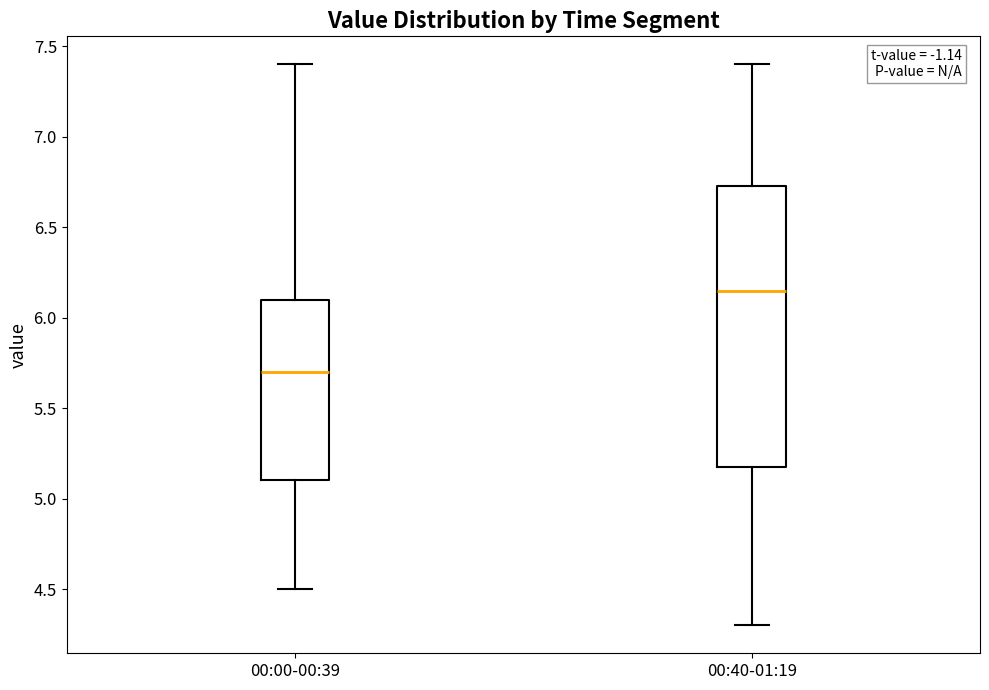

Reading left to right, read every box against the y-axis: the position of its median line, the range the box covers, and the ends of its whiskers. The values are not printed on the chart, so give them approximately, as read against the axis.

00:00-00:39: median 5.70, box 5.10 to 6.10, whiskers 4.50 to 7.40
00:40-01:19: median 6.15, box 5.20 to 6.75, whiskers 4.30 to 7.40